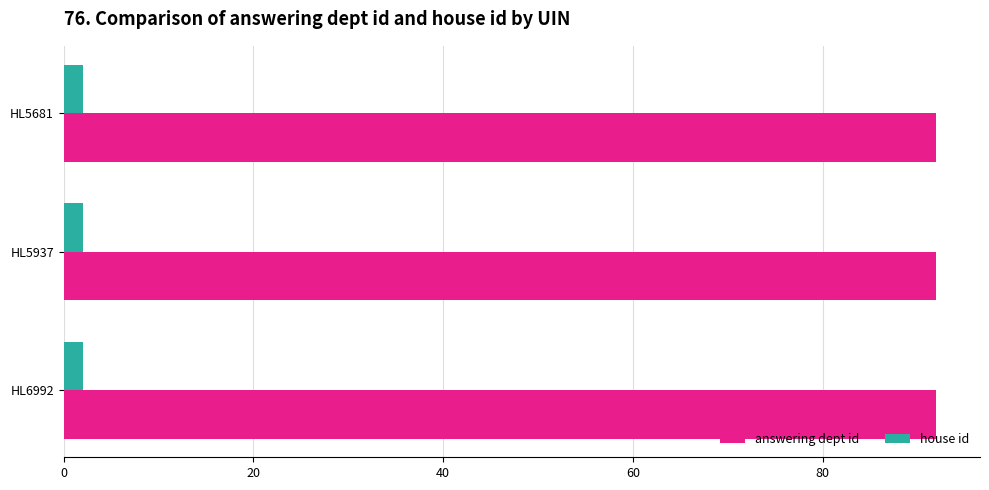

What are all the series names shown in the legend?

answering dept id, house id